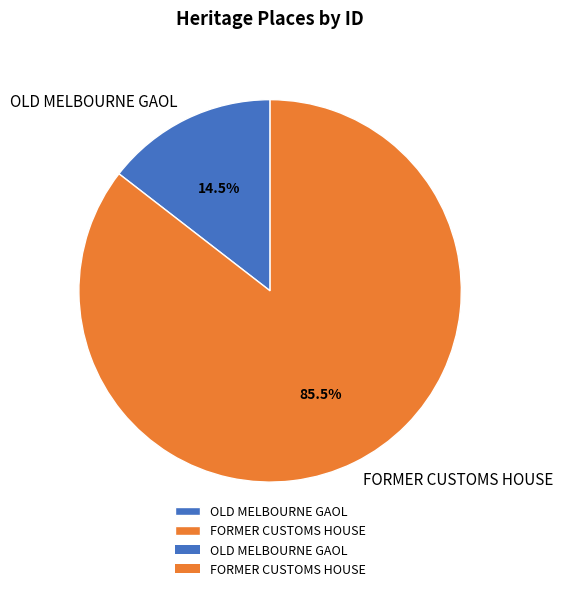

Rank the categories by value from lowest to highest.

OLD MELBOURNE GAOL, FORMER CUSTOMS HOUSE